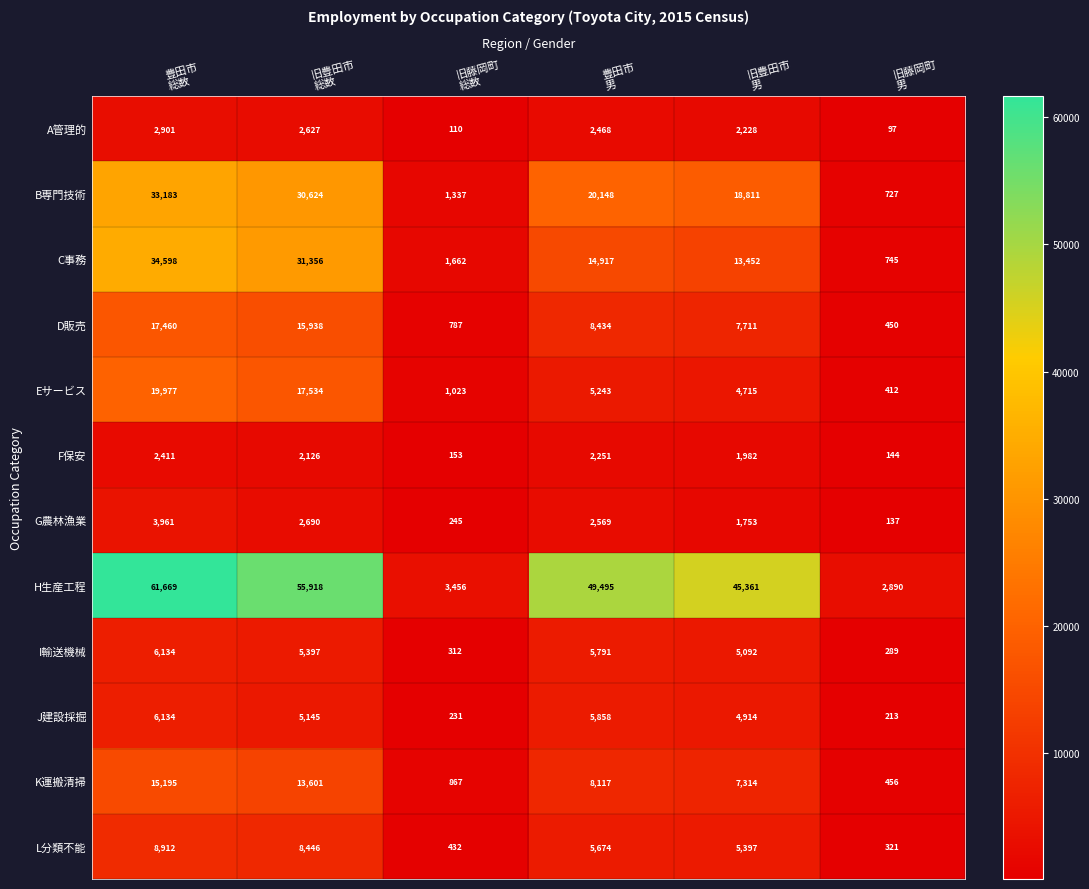

What is the greatest value displayed?

61669